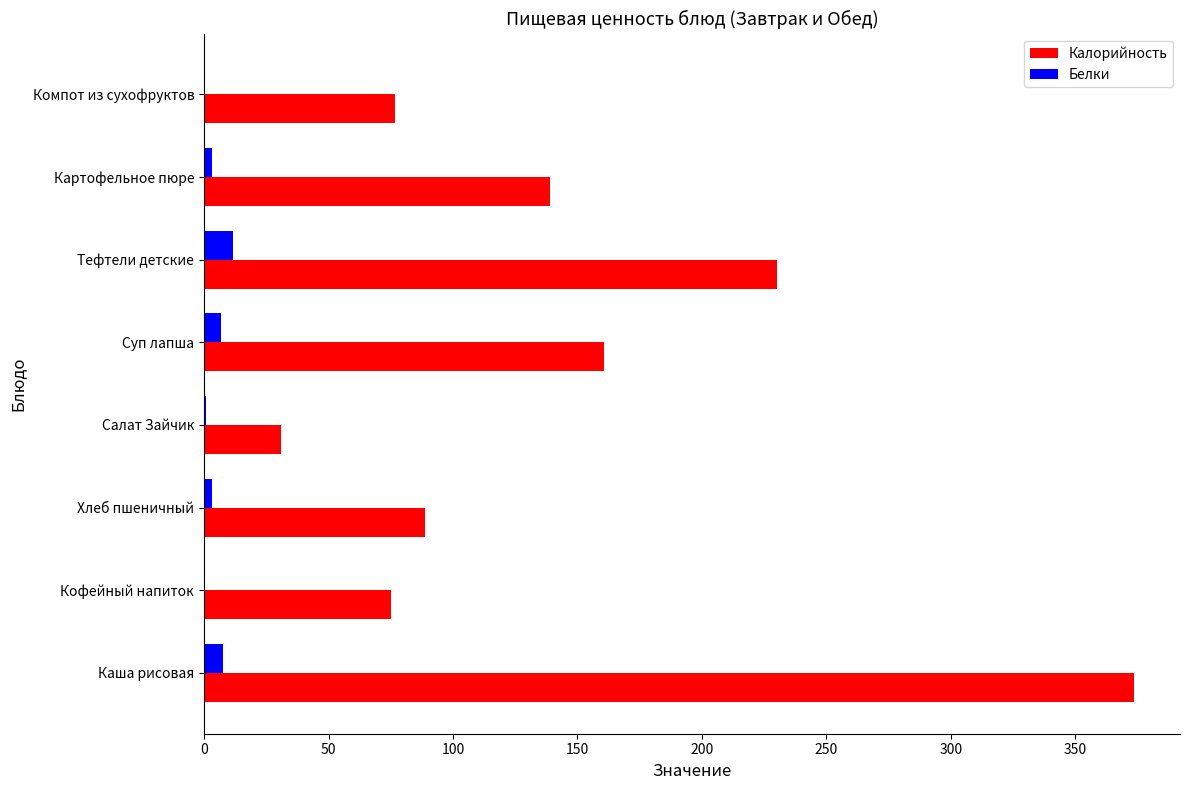

What is the highest value of the Белки series?

11.7